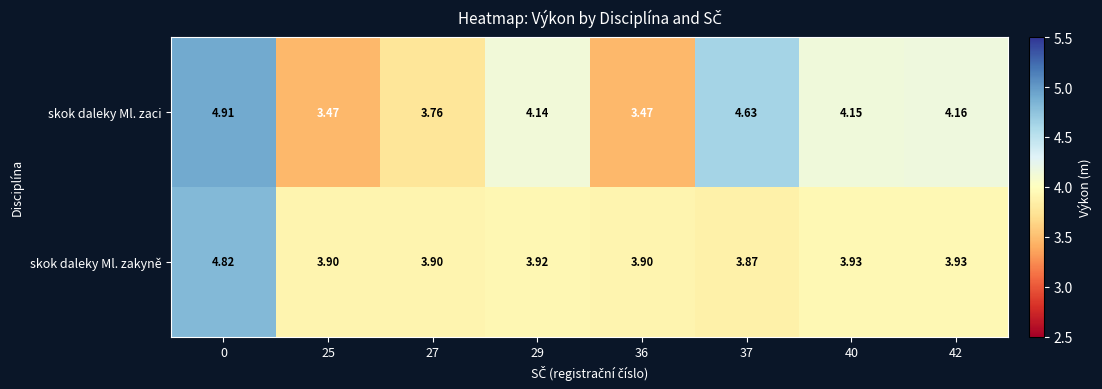

Rank the series by their maximum value, from lowest to highest.

skok daleky Ml. zakyně, skok daleky Ml. zaci